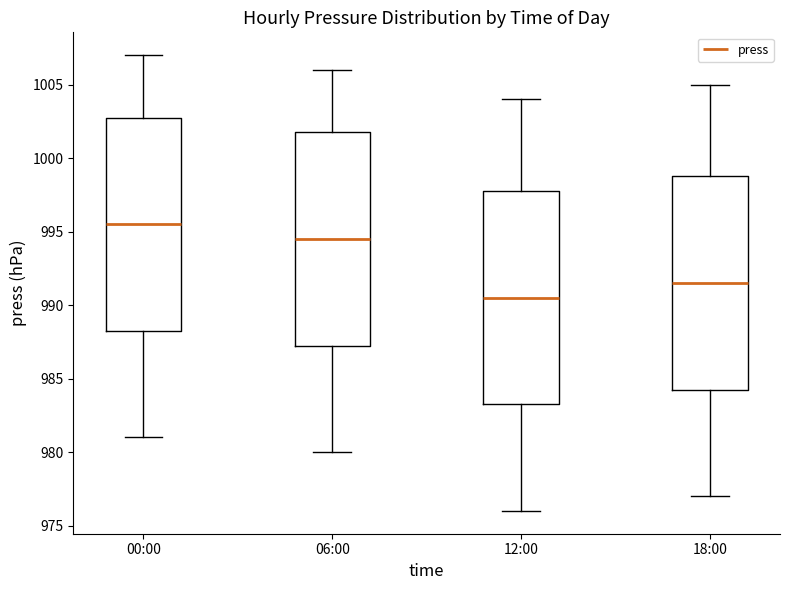

Reading left to right, read every box against the y-axis: the position of its median line, the range the box covers, and the ends of its whiskers. The values are not printed on the chart, so give them approximately, as read against the axis.

00:00: median 995.5, box 988.5 to 1003.0, whiskers 981.0 to 1007.0
06:00: median 994.5, box 987.5 to 1002.0, whiskers 980.0 to 1006.0
12:00: median 990.5, box 983.5 to 998.0, whiskers 976.0 to 1004.0
18:00: median 991.5, box 984.5 to 999.0, whiskers 977.0 to 1005.0